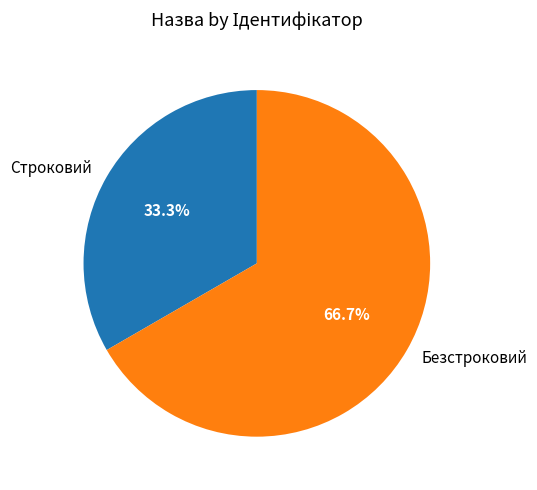

Does any single category account for the majority?

Yes